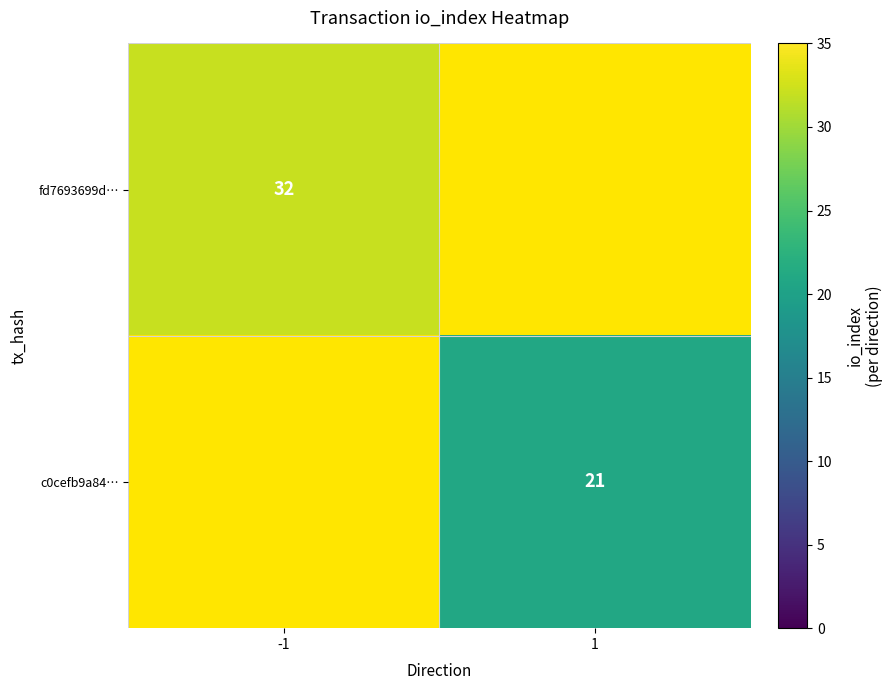

Is it true that c0cefb9a84… equals 4 at 1?

False